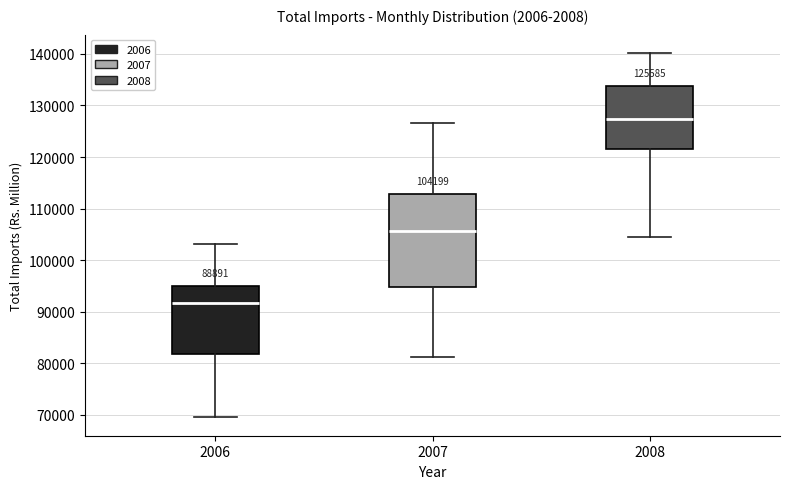

Comparing the boxes themselves (not the whiskers), which one is the tallest?

2007